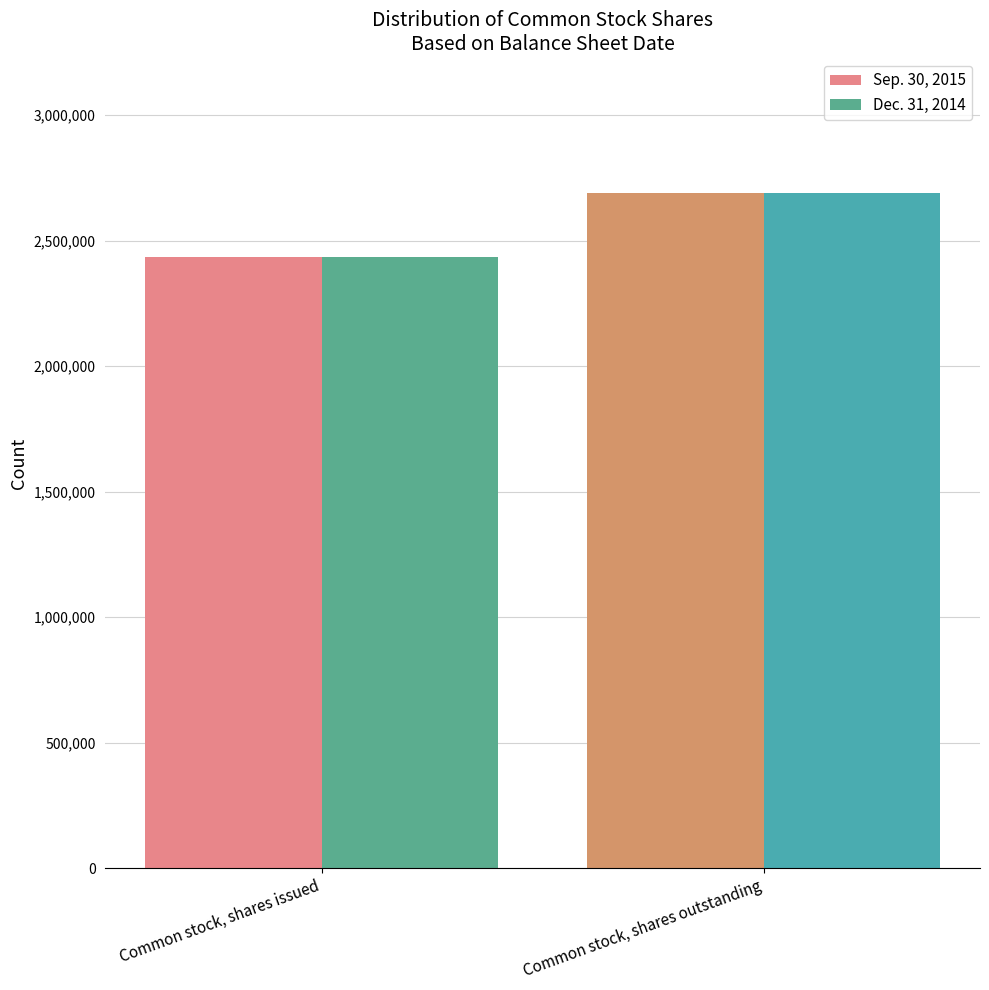

The value of Sep. 30, 2015 at Common stock, shares outstanding is 2688336. True or false?

True